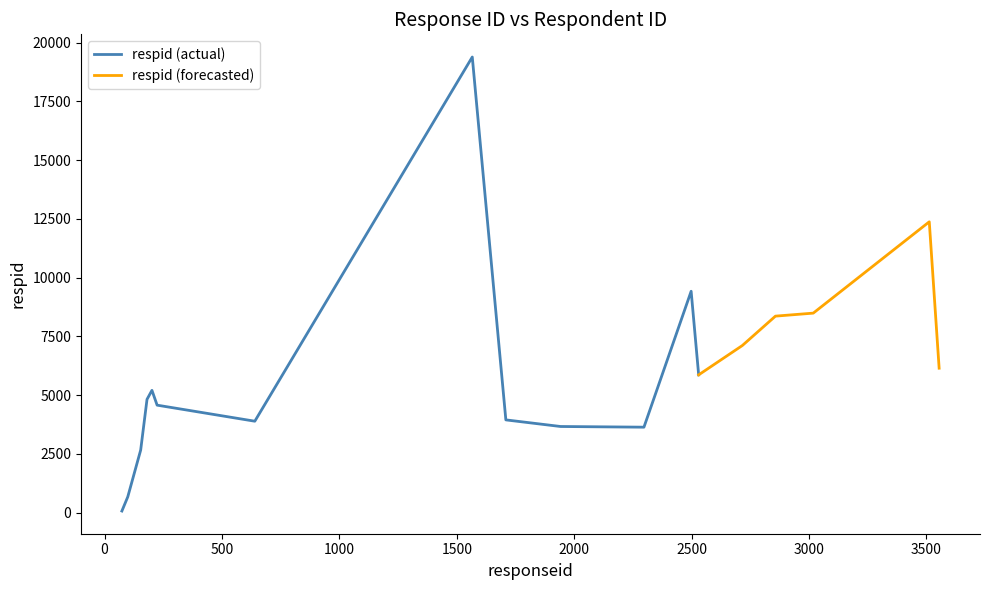

Rank the categories by value from lowest to highest.

74, 99, 154, 2297, 1942, 640, 1709, 224, 181, 202, 2530, 3554, 2716, 2857, 3018, 2498, 3512, 1566